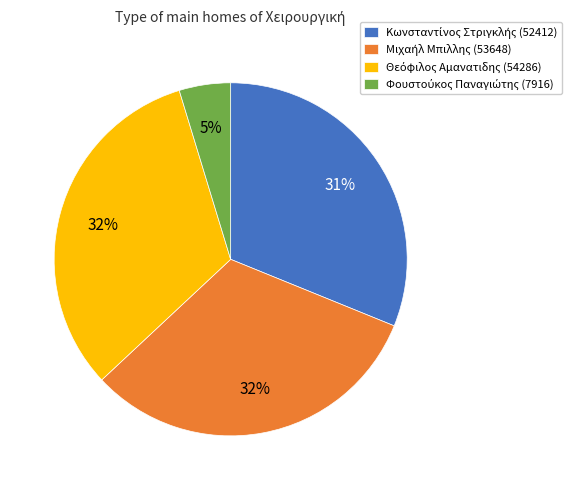

Is there any slice that represents more than half of the pie?

No